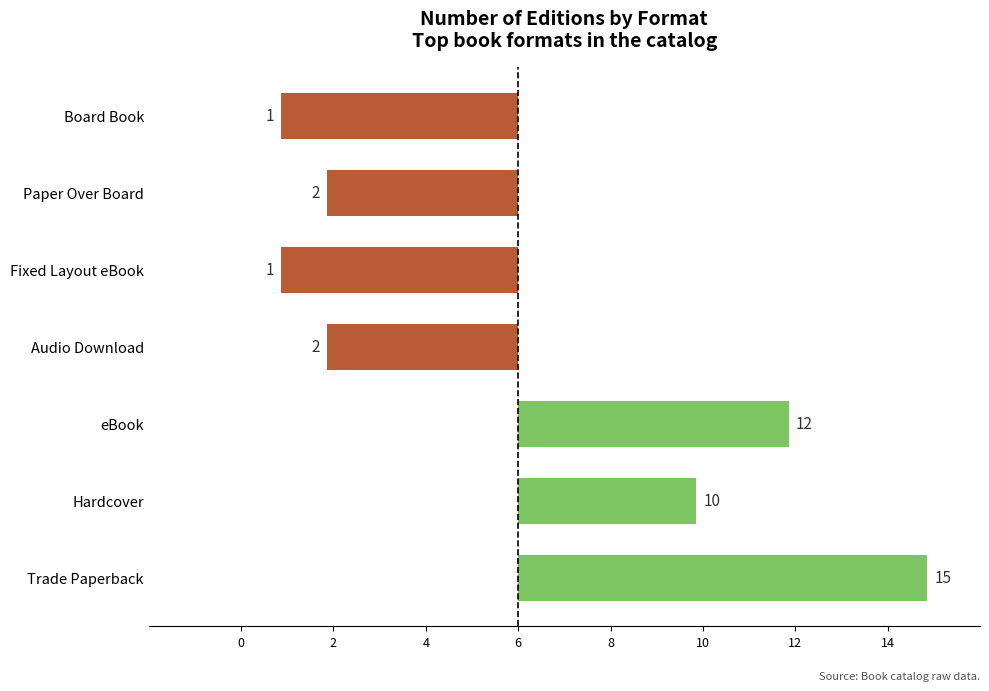

Does the chart contain any negative values?

Yes